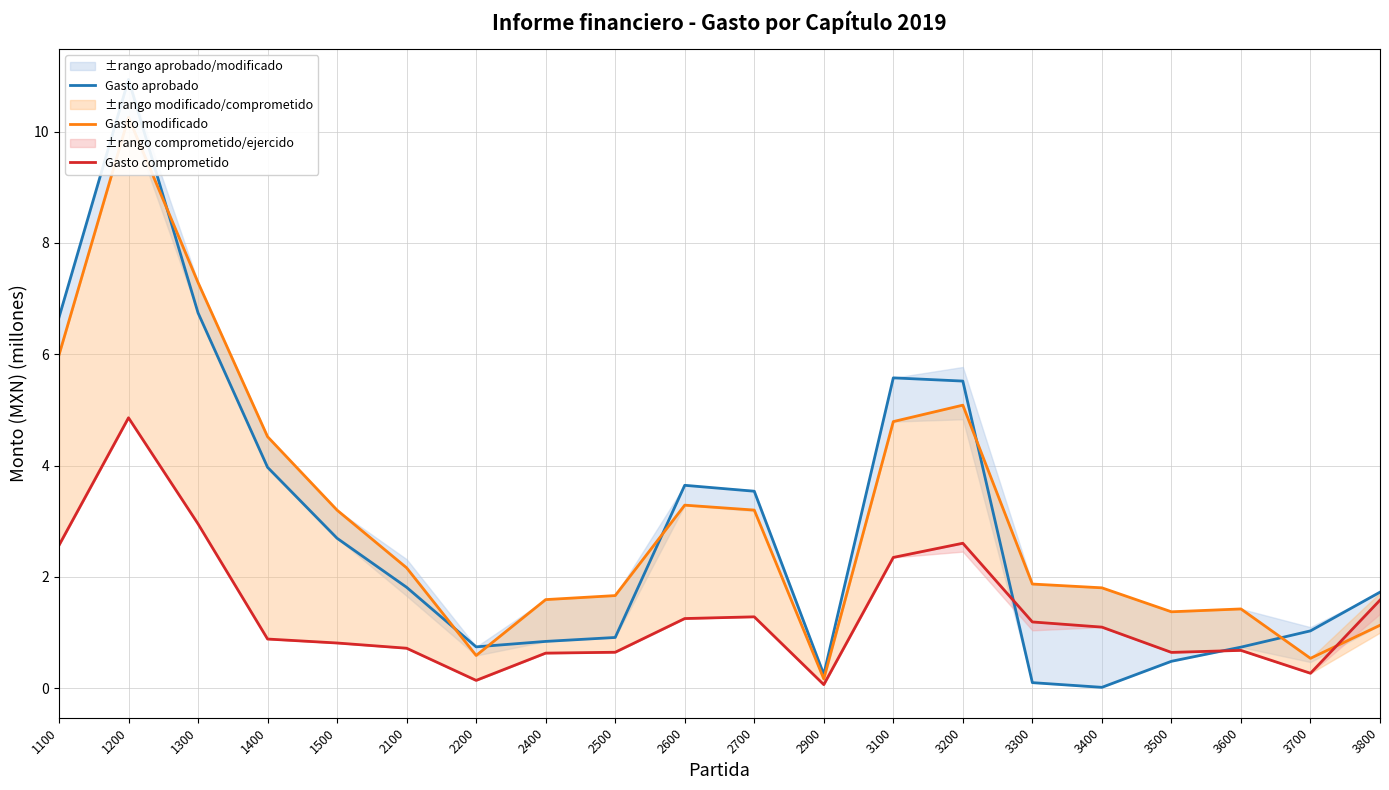

True or false: Gasto modificado and Gasto comprometido cross at least once.

True